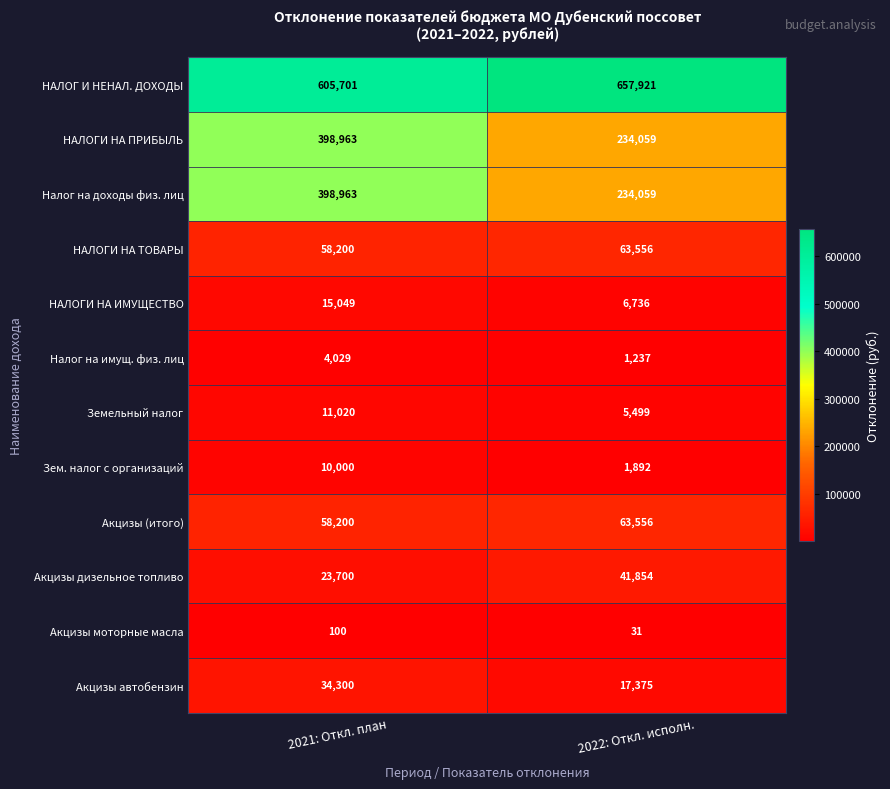

Is it true that Акцизы (итого) equals 63556 at 2022: Откл. исполн.?

True